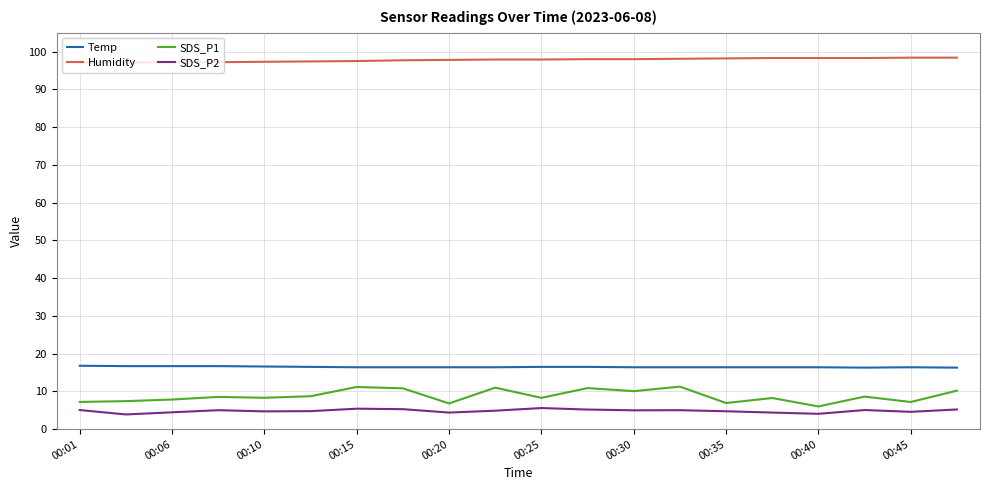

Which series has the largest total across all categories?

Humidity